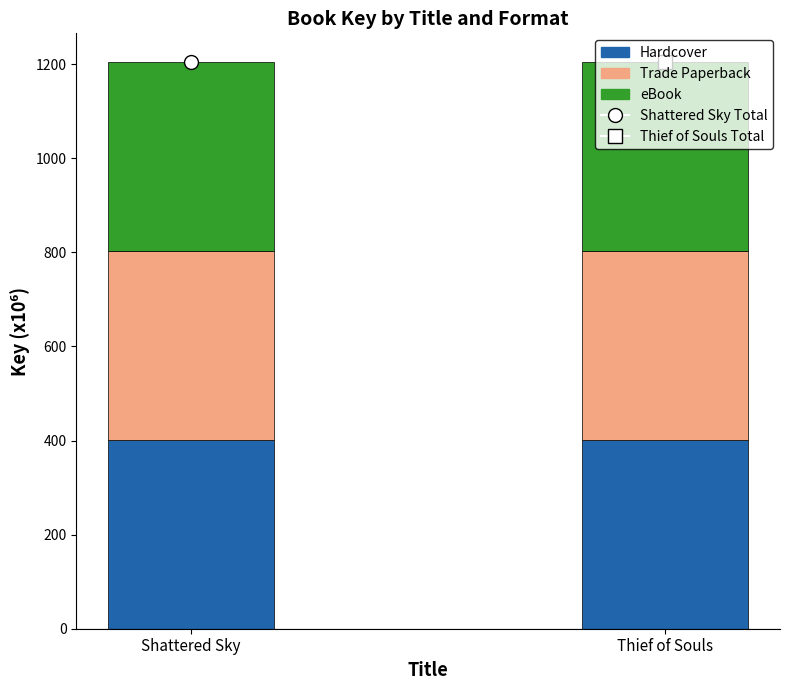

What is the sum of the Hardcover values at Shattered Sky and Thief of Souls?

803.5